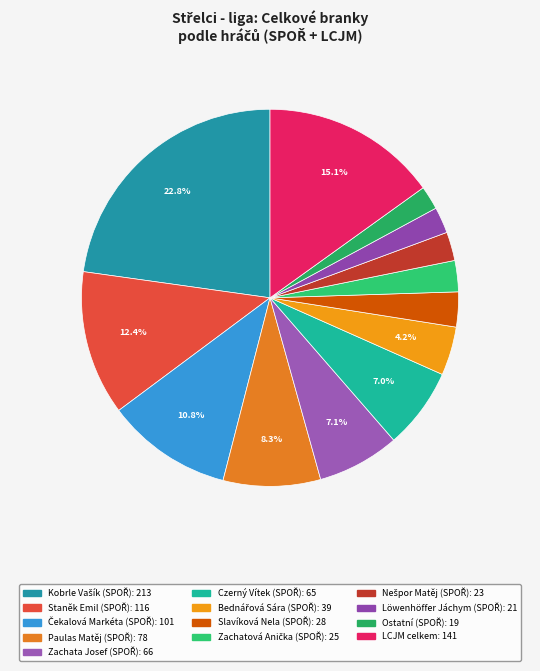

How many slices are in this pie chart?

13